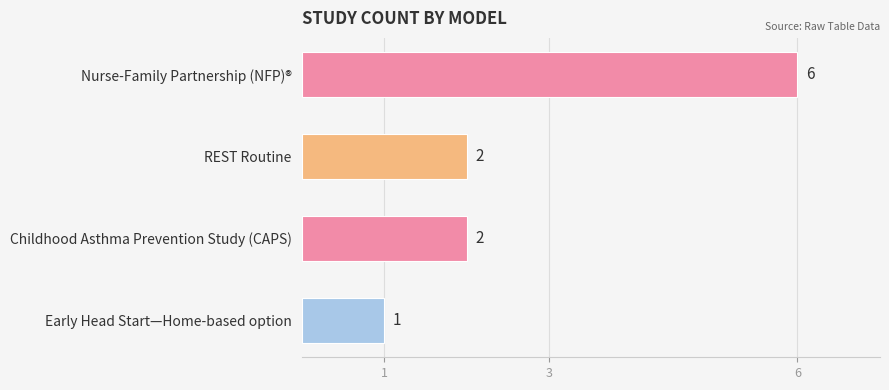

The chart shows a value of 2 at REST Routine. True or false?

True